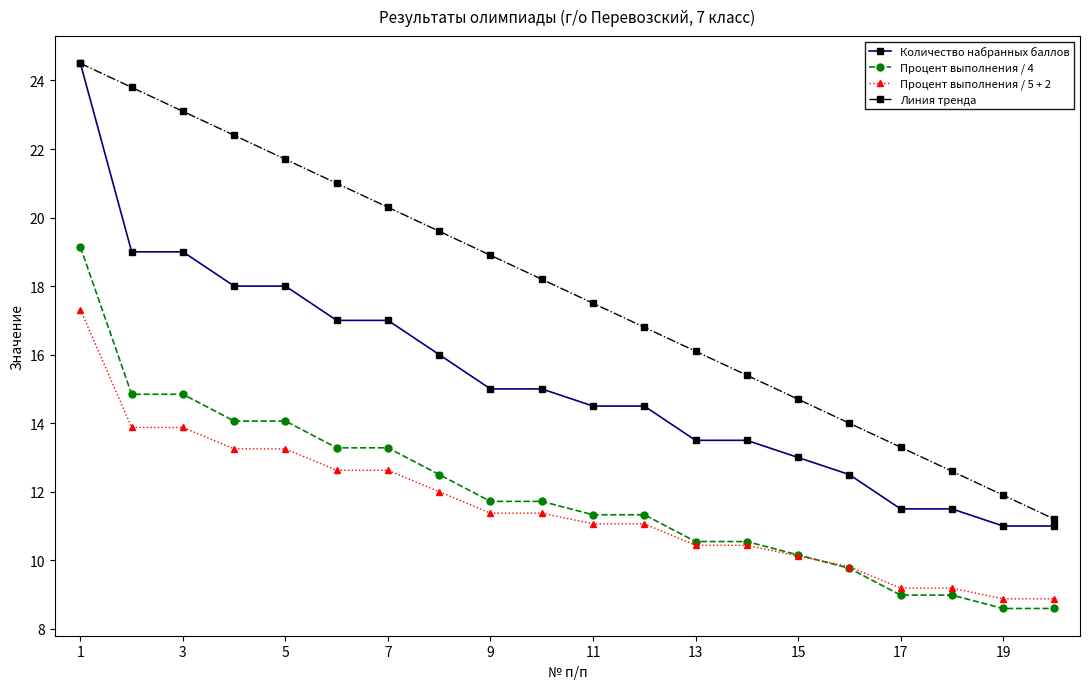

What is the maximum value shown in the chart?

24.5